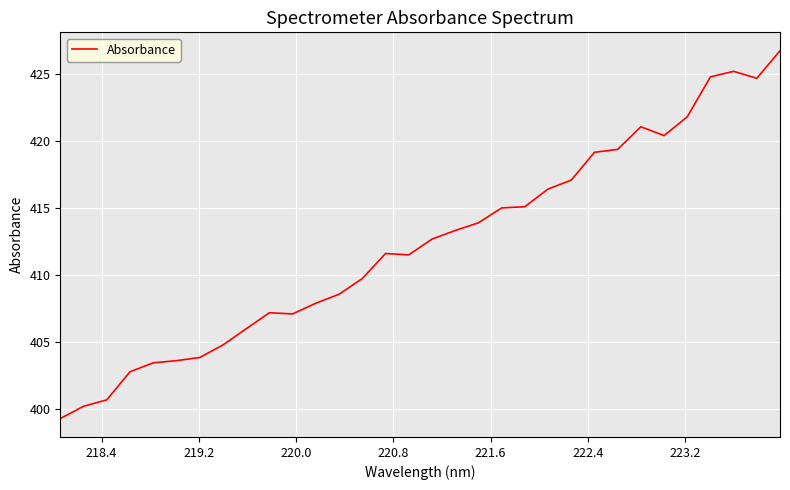

What is the smallest value displayed?

399.3